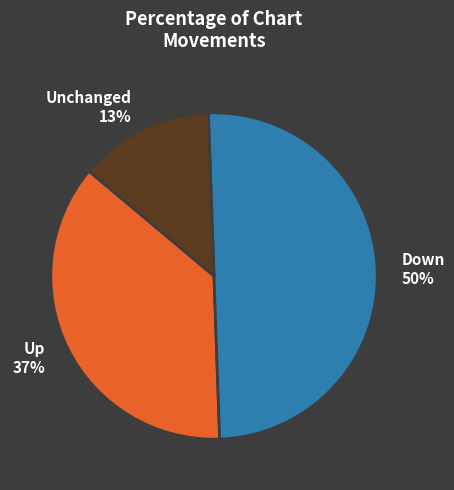

Is Up 37% the majority of the pie?

No